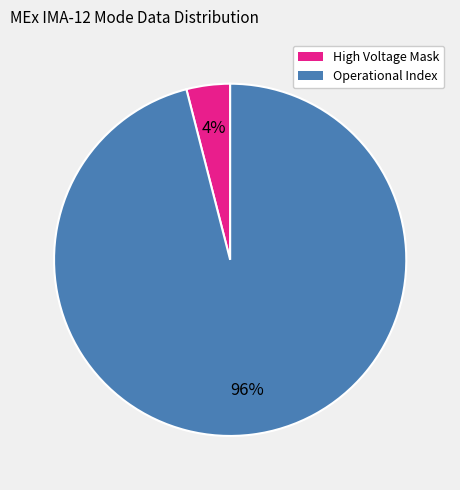

Is it true that High Voltage Mask is 93% of the pie?

False